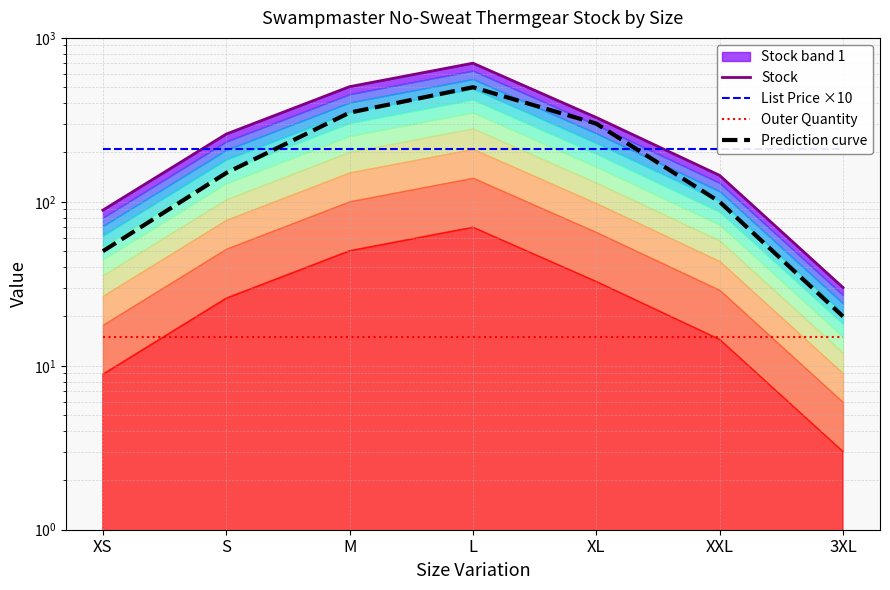

The value of Outer Quantity at XS is 15.0. True or false?

True